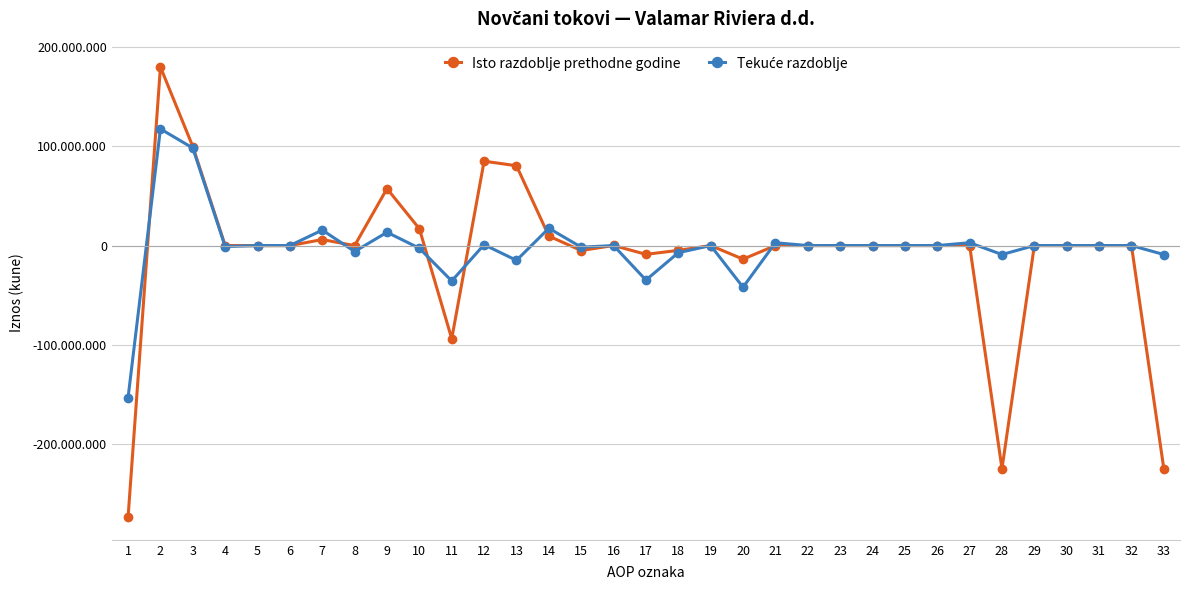

The Isto razdoblje prethodne godine series shows 0 at 24. True or false?

True